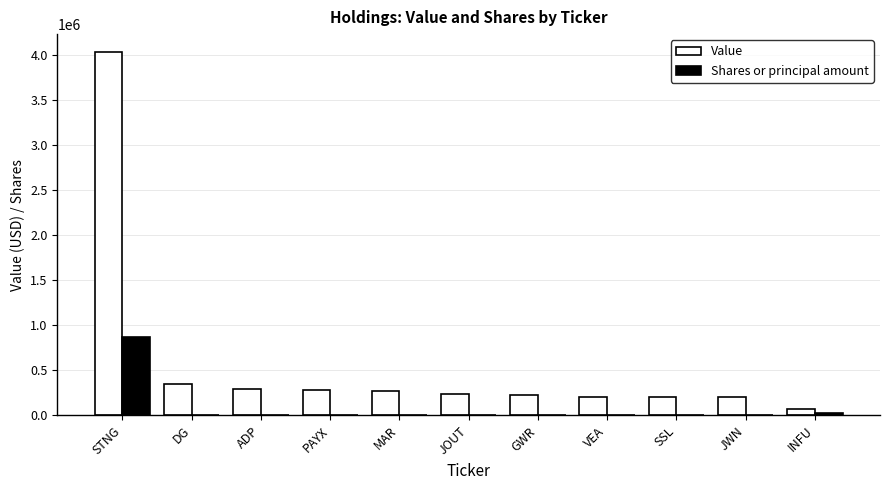

True or false: Value has a value of 72000 at INFU.

True